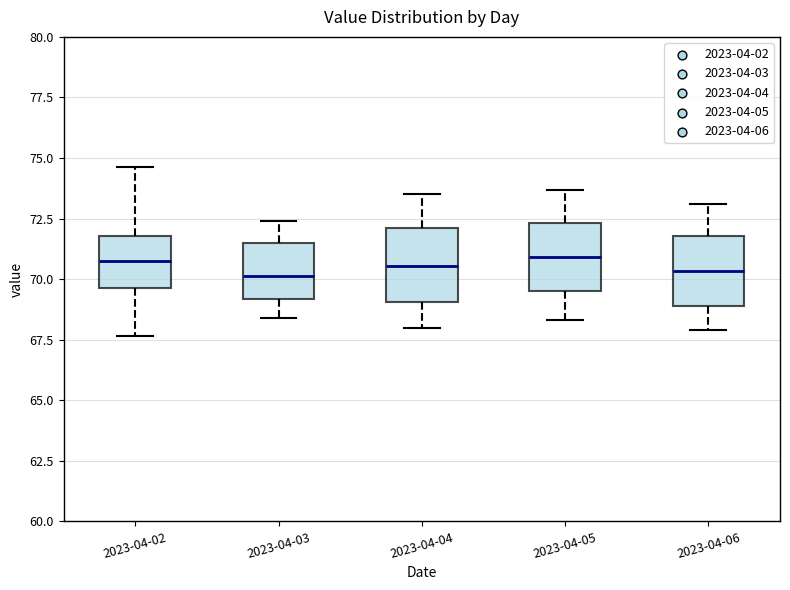

Where is the lower edge of the box for 2023-04-02 on the y-axis? The values are not printed on the chart, so give them approximately, as read against the axis.

69.5